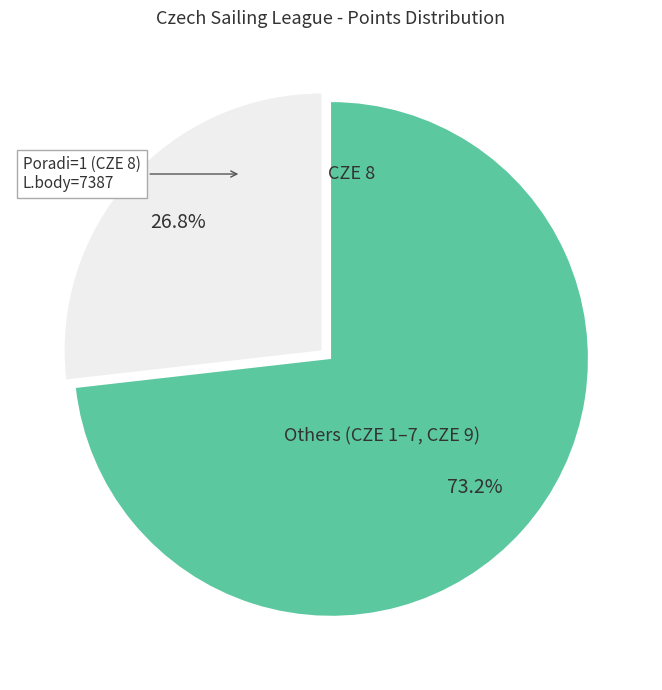

Does CZE 8 represent more than half of the total?

No